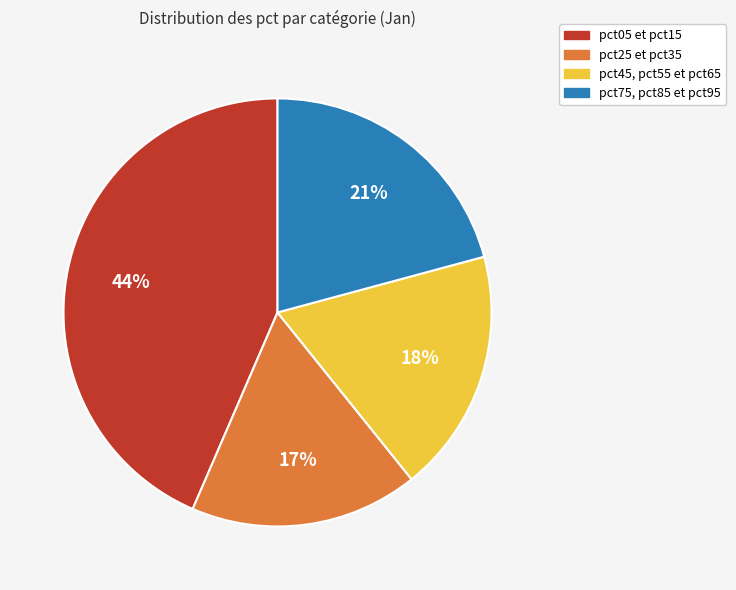

To the nearest percent, what is the combined percentage of pct75, pct85 et pct95 and pct25 et pct35?

38%